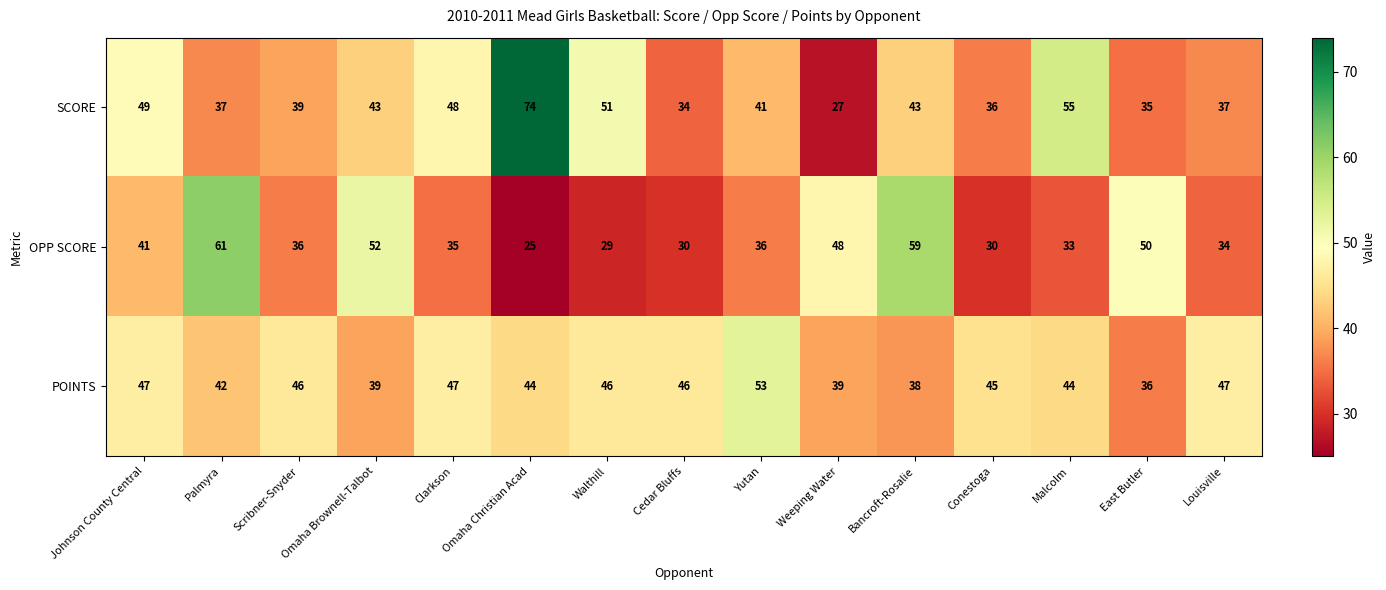

True or false: POINTS has a value of 46 at Walthill.

True